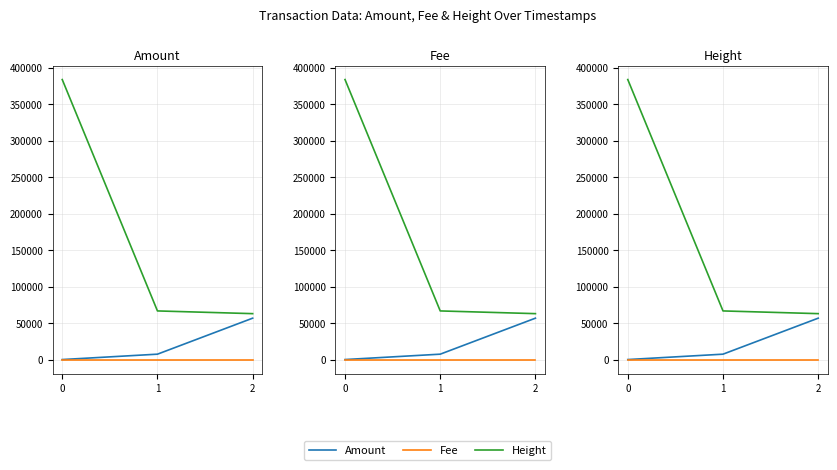

What is the sum of the Amount values at 2 and 1?

64107